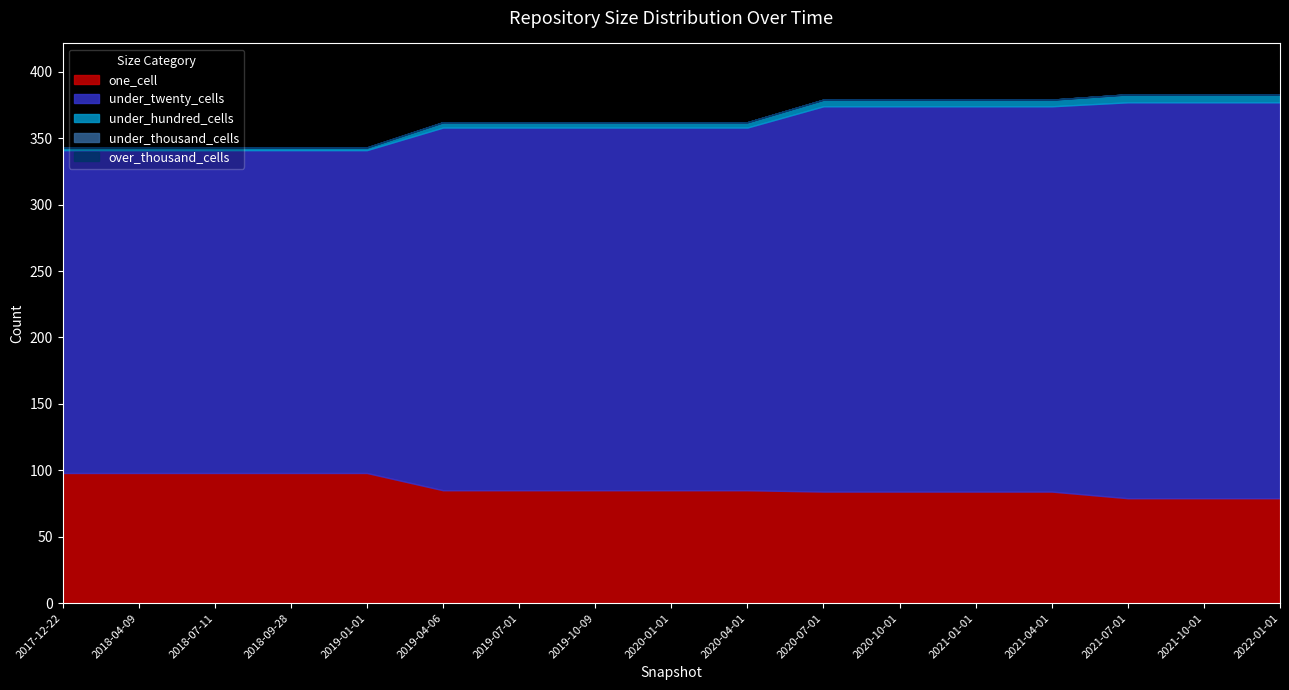

How many lines are shown in the chart?

5